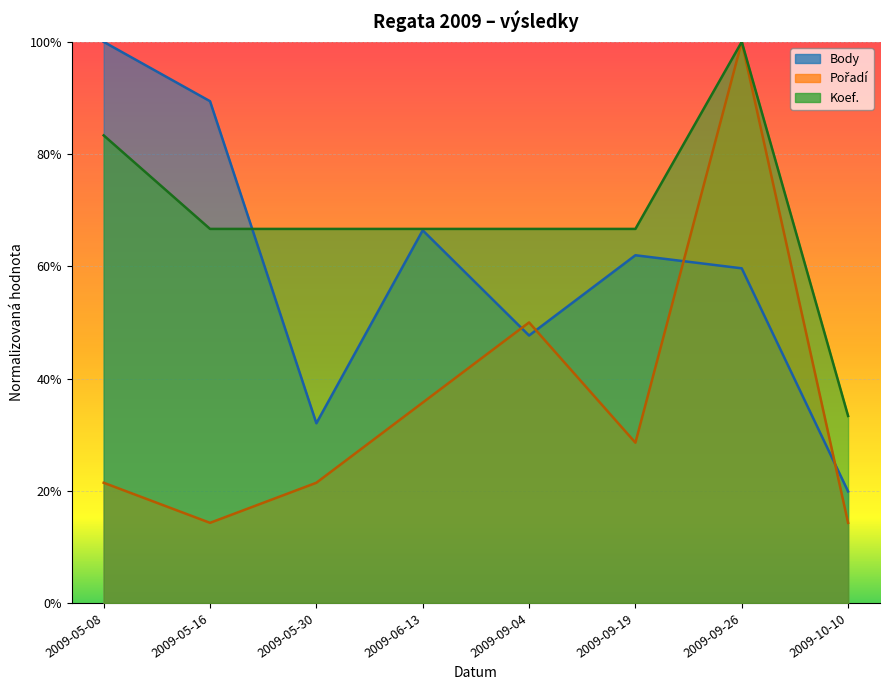

How many lines are shown in the chart?

3